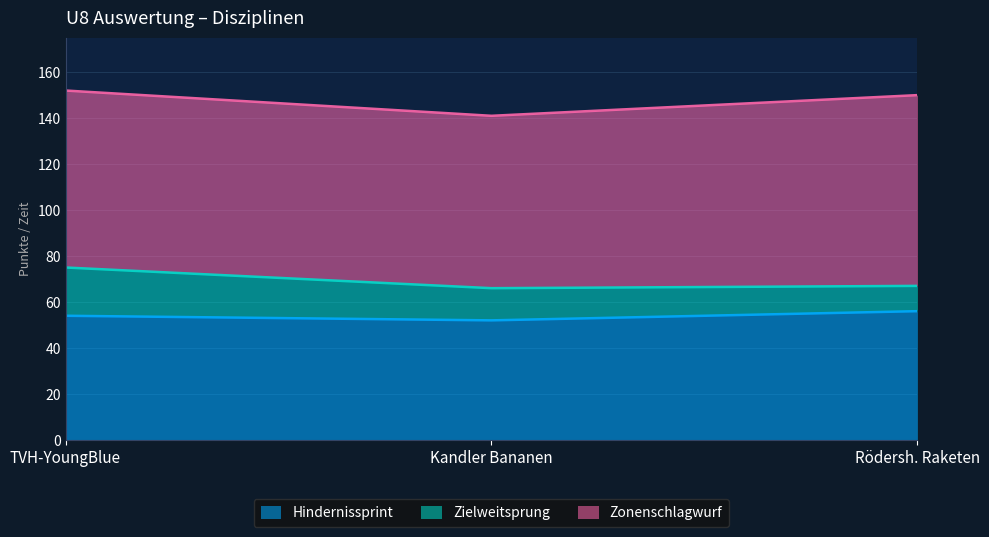

The Hindernissprint series shows 35 at Kandler Bananen. True or false?

False